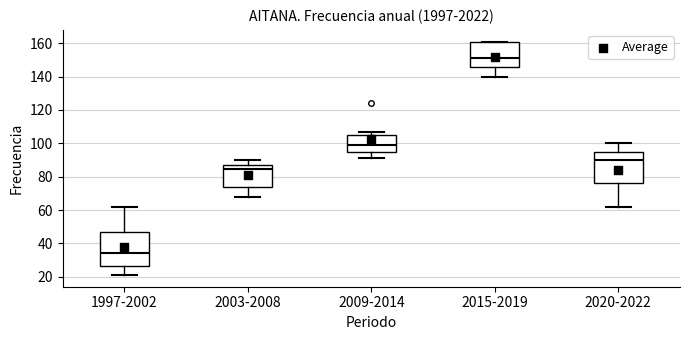

Reading left to right, transcribe this box plot: for each box, give where its median line is, the range the box spans, and where its two whiskers end, as read against the y-axis. The values are not printed on the chart, so give them approximately, as read against the axis.

1997-2002: median 34, box 26 to 48, whiskers 22 to 62
2003-2008: median 84, box 74 to 86, whiskers 68 to 90
2009-2014: median 100, box 96 to 106, whiskers 92 to 108
2015-2019: median 152, box 146 to 162, whiskers 140 to 162
2020-2022: median 90, box 76 to 96, whiskers 62 to 100